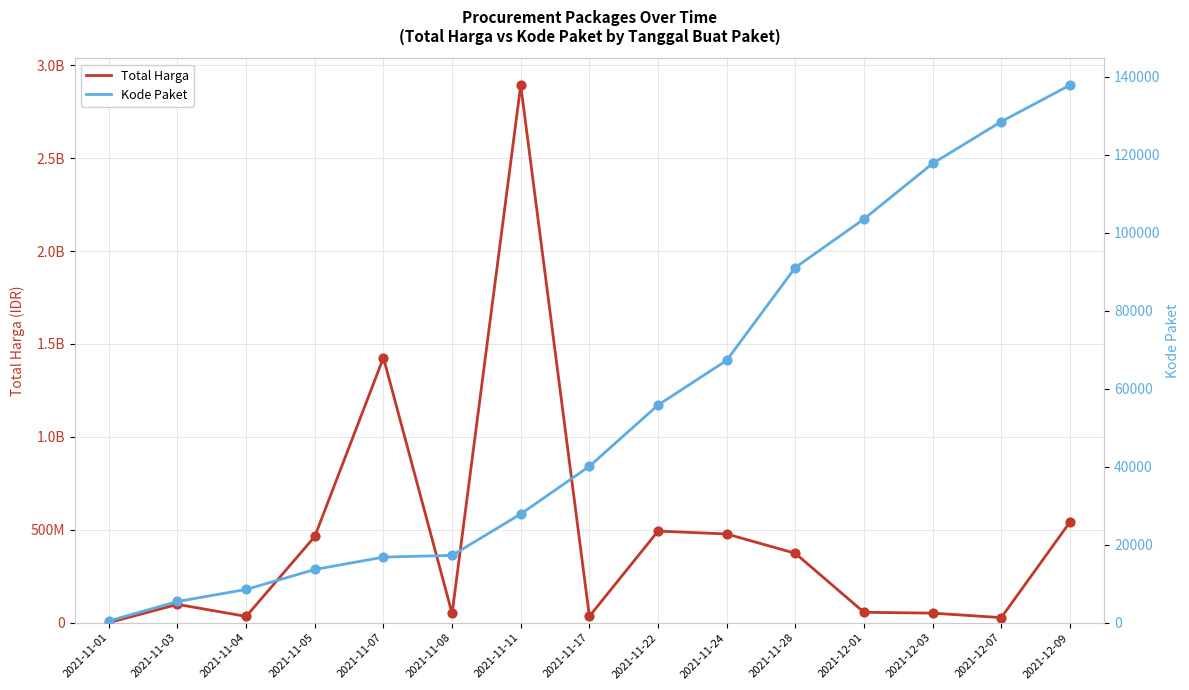

What are all the series names shown in the legend?

Total Harga, Kode Paket